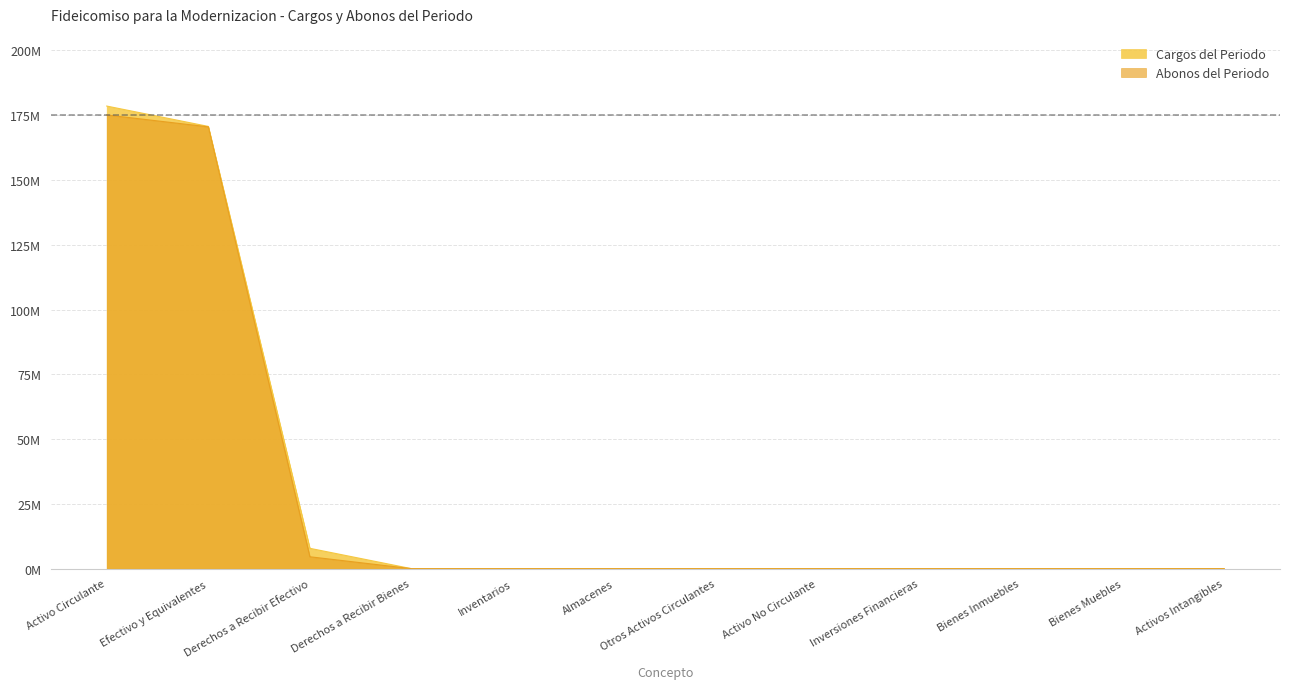

What is the sum of all Cargos del Periodo values?

357032915.7